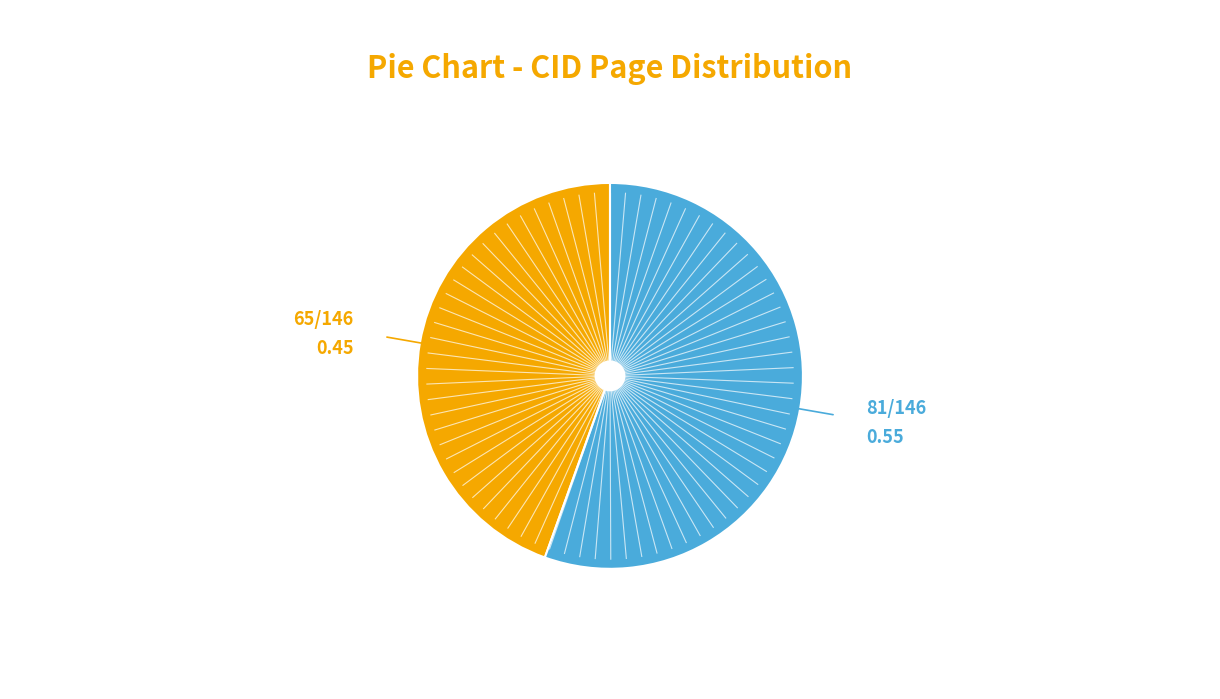

Does any single category account for the majority?

Yes